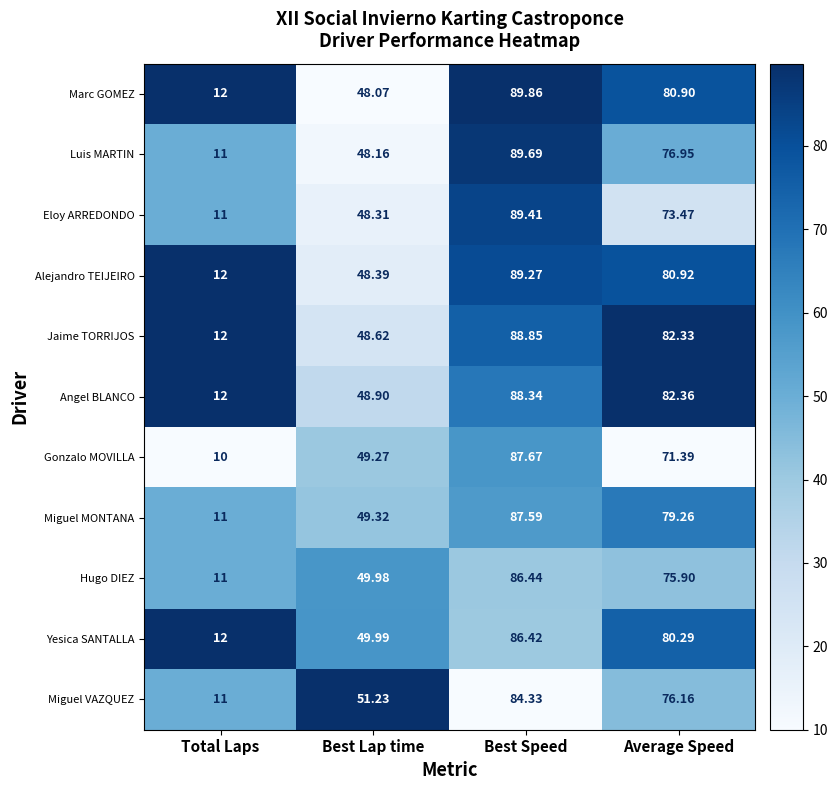

Which label corresponds to the smallest value in the chart?

Total Laps